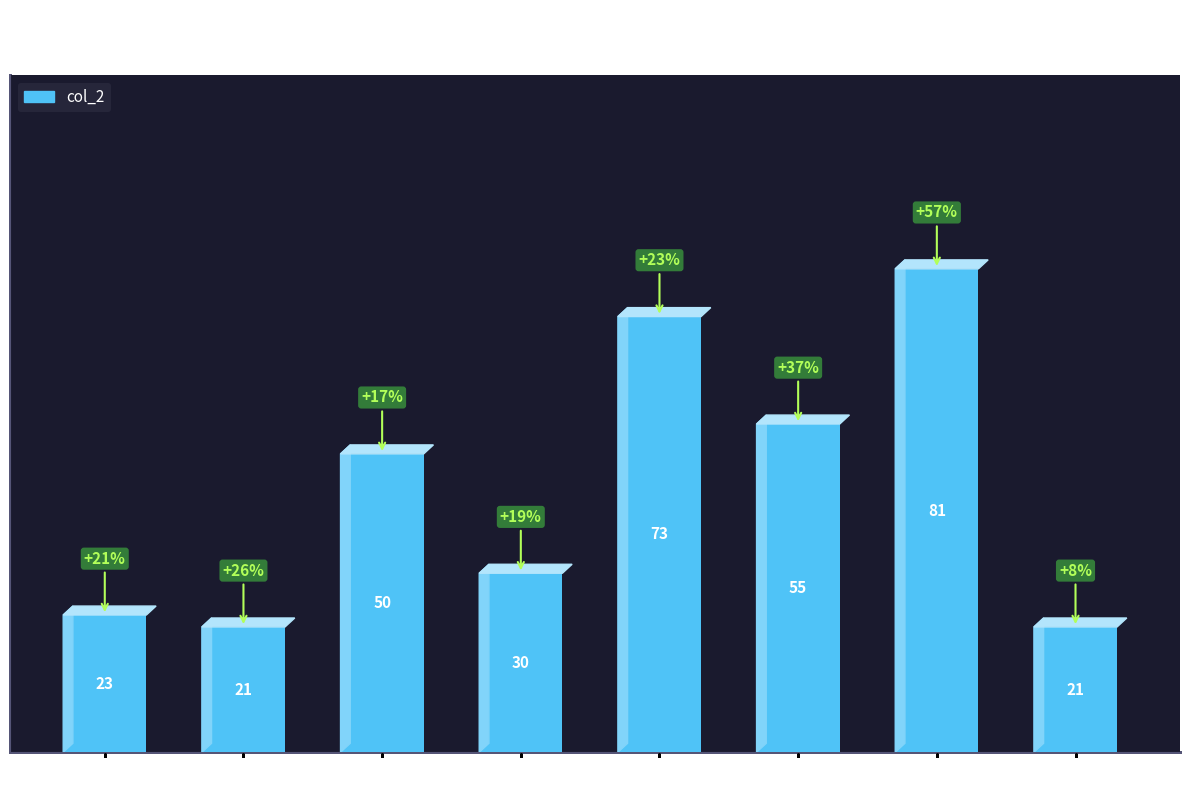

Reading left to right, extract all data points from this chart.

2017=23	2018=21	2019=50	2020=30	2021=73	2022=55	2023=81	2024=21